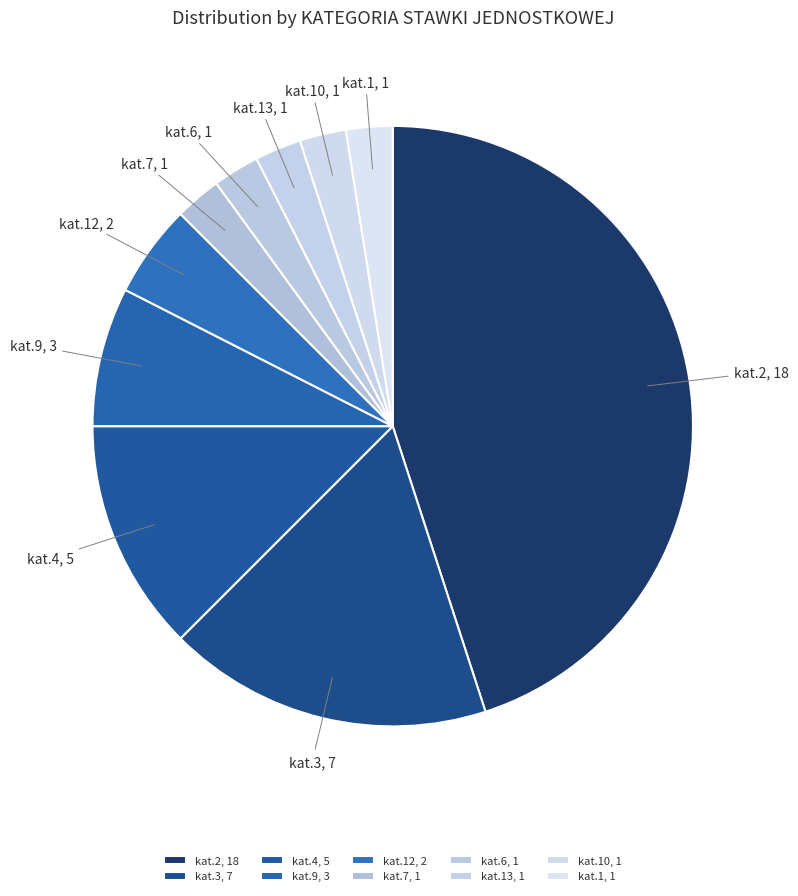

How many segments does this pie chart have?

10